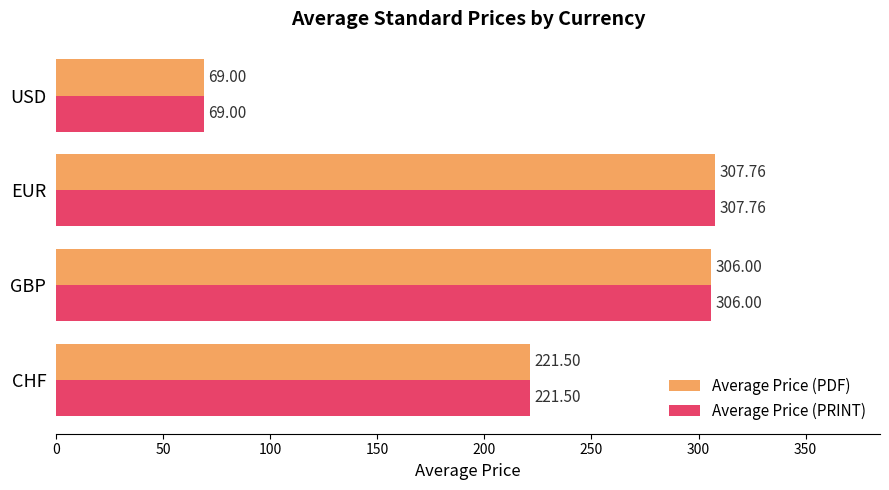

Where is Average Price (PDF) nearest to the value 188?

CHF